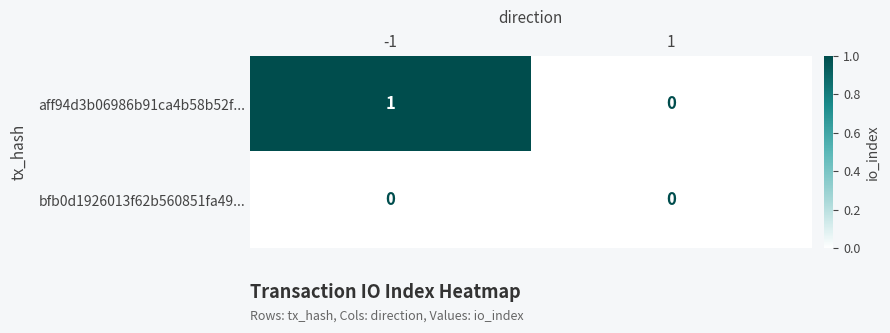

What is the total value across all series at -1?

1